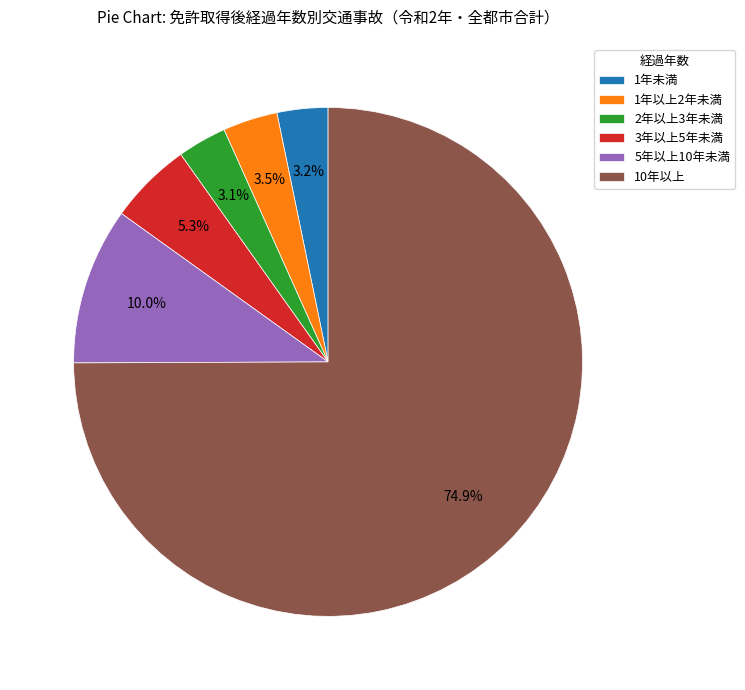

Which category has the biggest portion of the pie?

10年以上